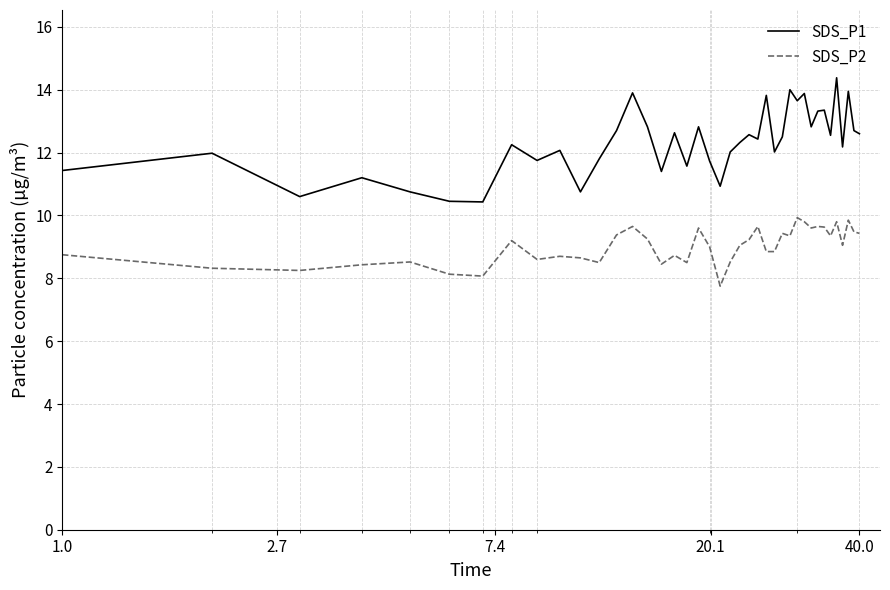

What is the highest value of the SDS_P1 series?

14.4